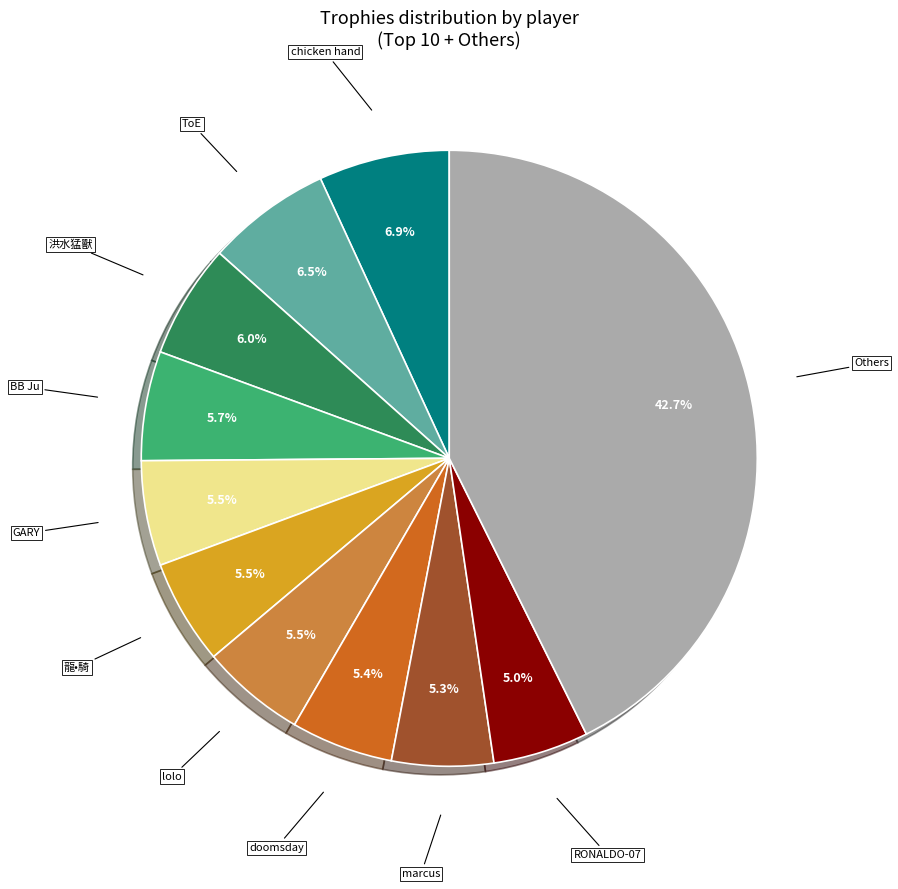

Is marcus the majority of the pie?

No